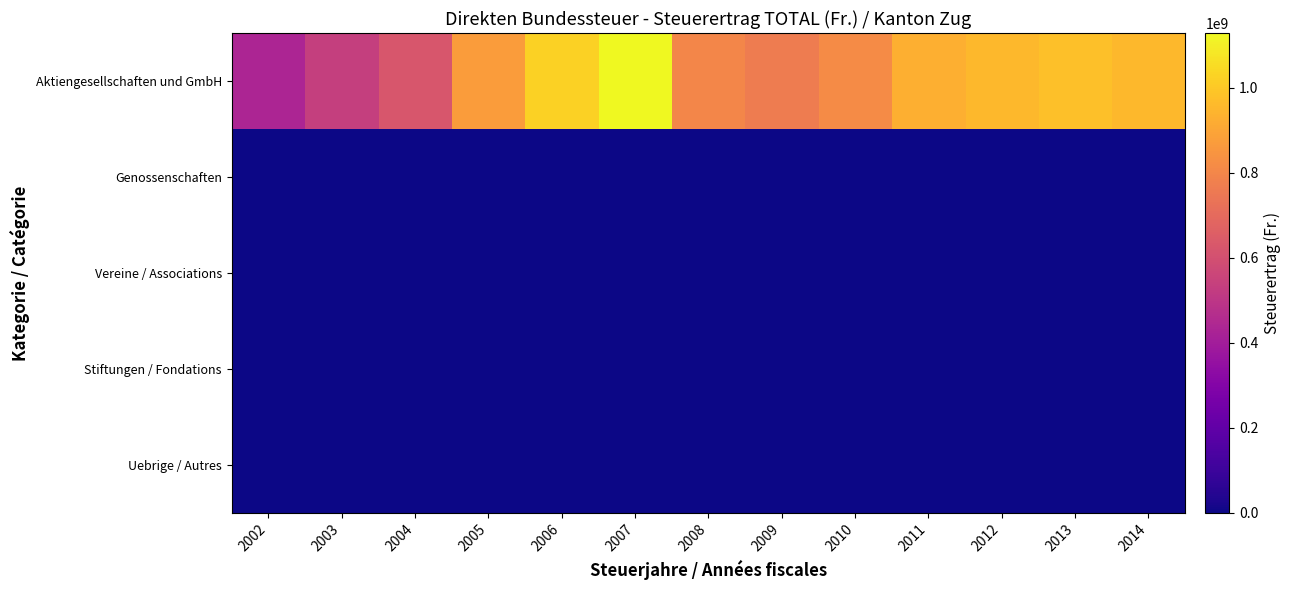

What is the difference between the highest and lowest values at 2009?

765440763